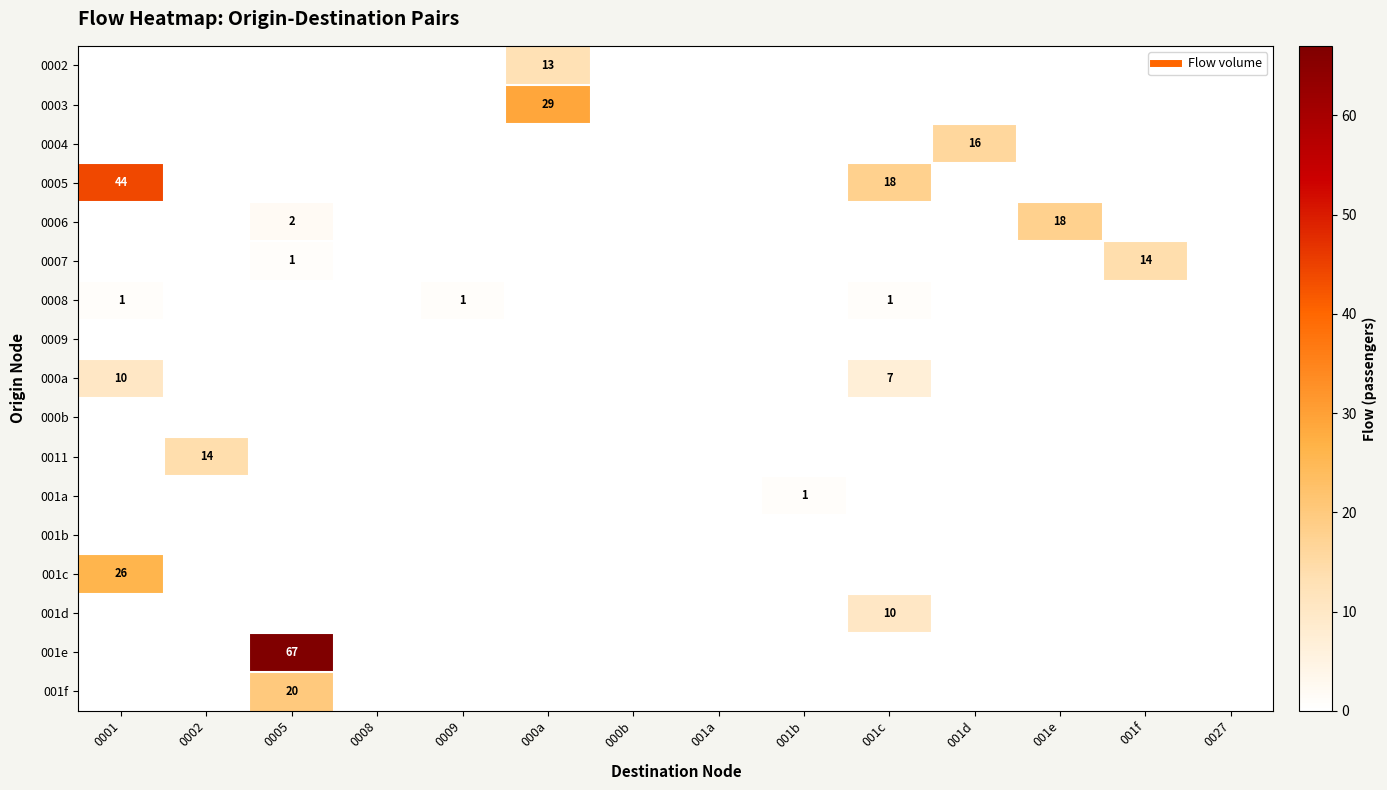

Which category has the lowest value across all series?

0001